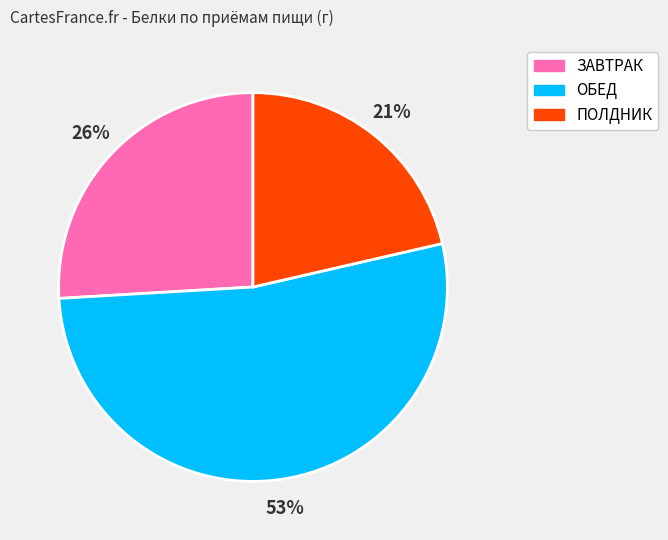

Does any single category account for the majority?

Yes